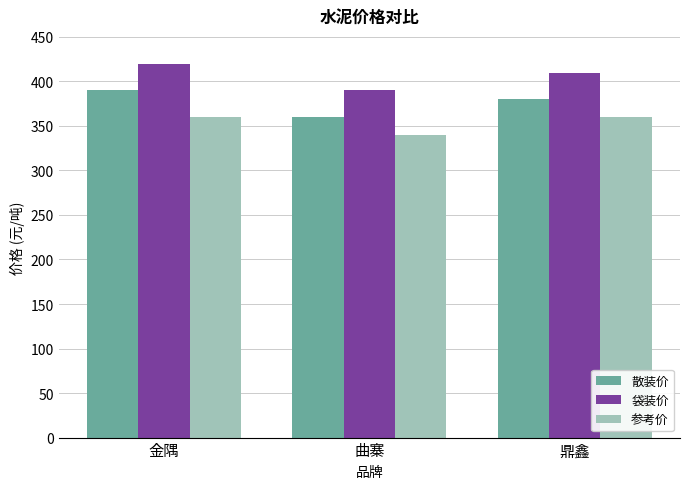

What is the approximate value of 袋装价 at 曲寨, to the nearest 10?

390